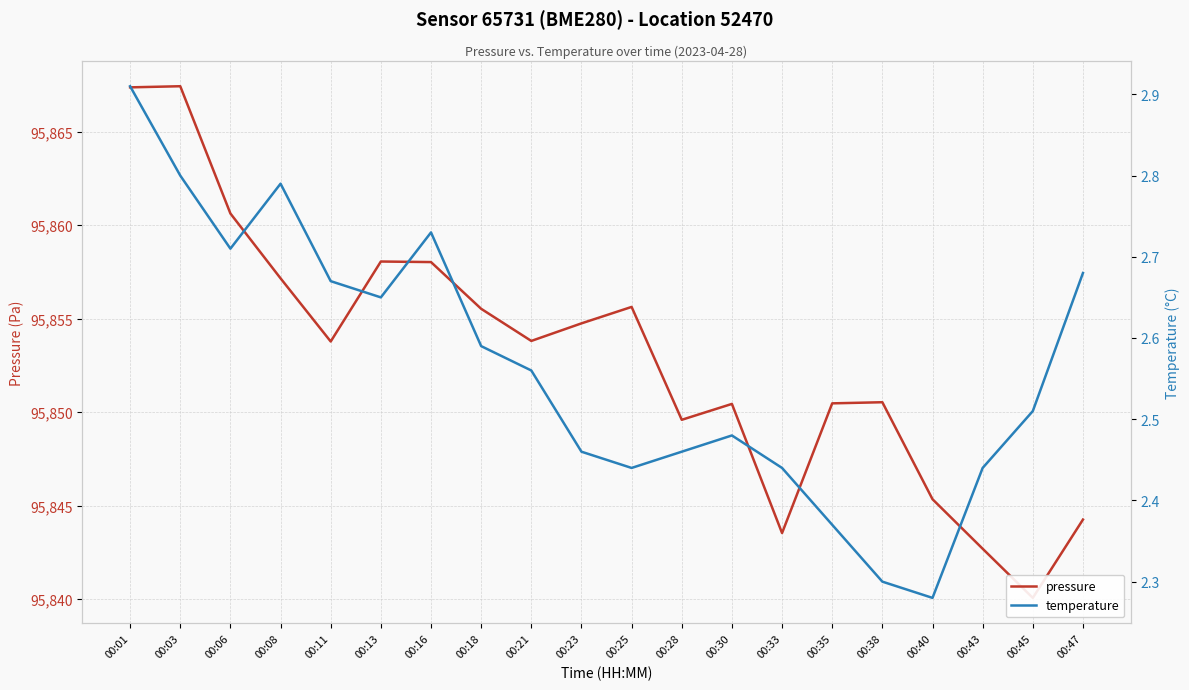

What is the value of the pressure point at the 1st from the left?

95867.4